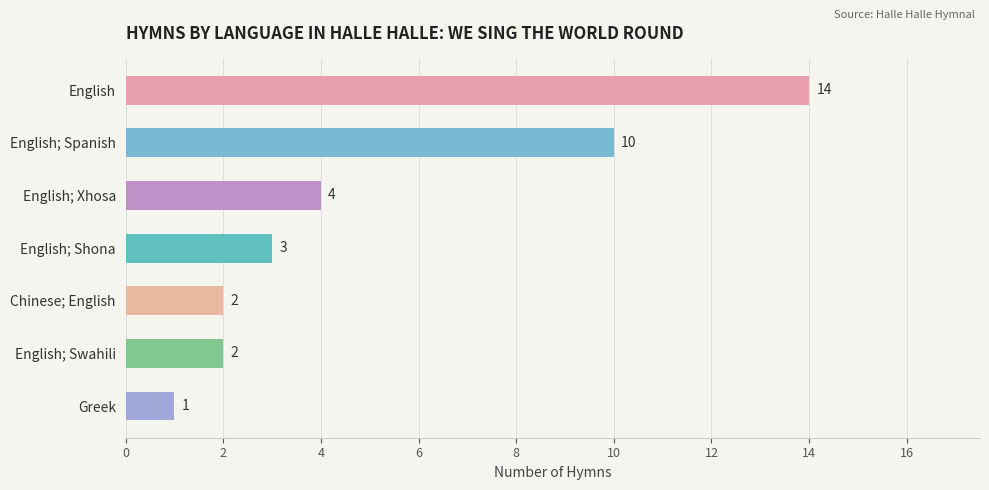

What is the change in value from English; Spanish to Chinese; English?

-8